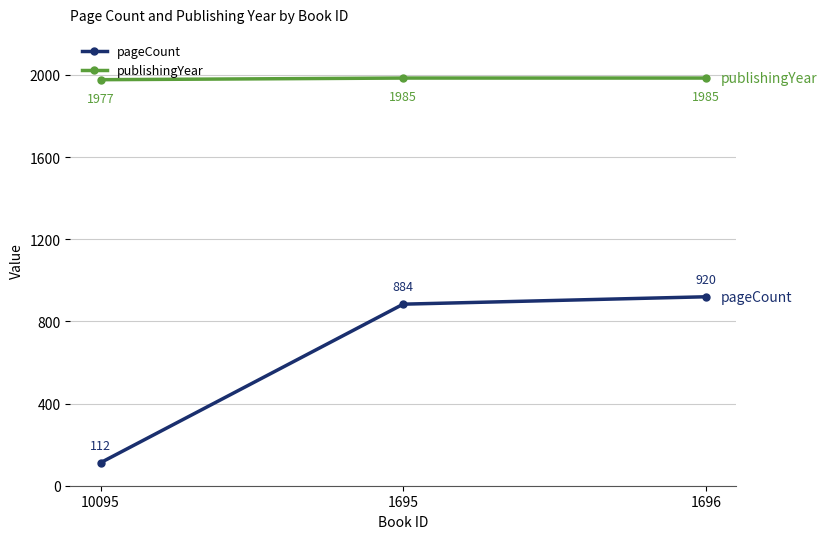

Rank the series at 1696 from highest to lowest value.

publishingYear, pageCount